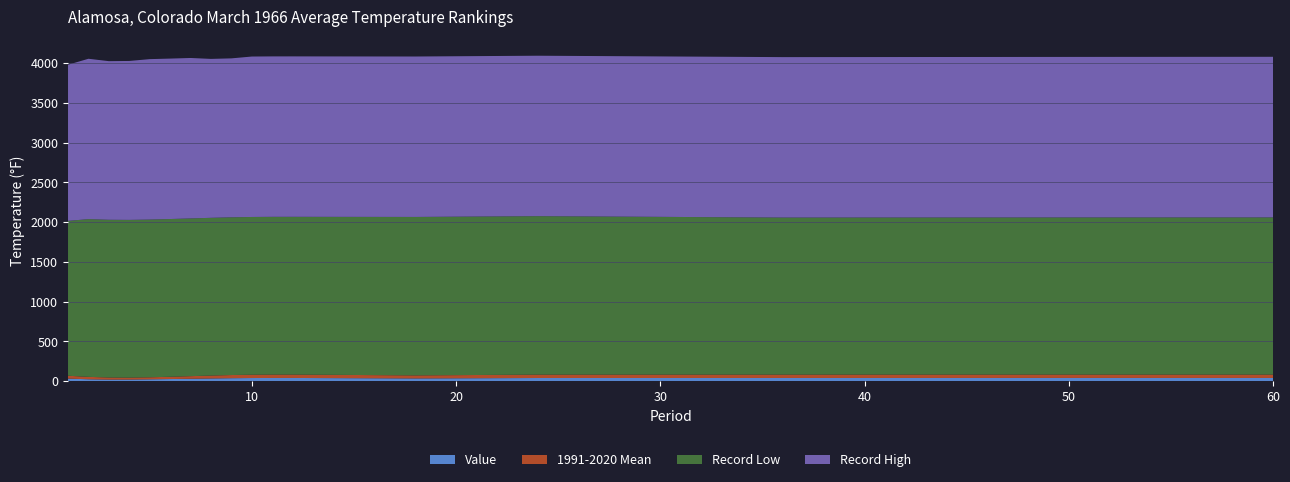

Reading left to right, extract all data points from this chart.

Value: 1=33.2	2=24.7	3=20.8	4=21.2	5=24.0	6=27.5	7=31.2	8=34.9	9=38.2	10=40.2	11=41.0	12=41.1	18=35.3	24=40.5	36=40.9	48=41.3	60=41.2
1991-2020 Mean: 1=35.7	2=30.3	3=26.1	4=24.2	5=25.5	6=28.7	7=32.6	8=36.5	9=39.8	10=41.9	11=42.8	12=42.9	18=38.1	24=42.8	36=42.8	48=42.7	60=42.6
Record Low: 1=1948.0	2=1984.0	3=1984.0	4=1984.0	5=1984.0	6=1984.0	7=1984.0	8=1984.0	9=1984.0	10=1984.0	11=1984.0	12=1984.0	18=1993.0	24=1993.0	36=1975.0	48=1976.0	60=1977.0
Record High: 1=1964.0	2=2017.0	3=1995.0	4=1999.0	5=2018.0	6=2018.0	7=2018.0	8=1999.0	9=1999.0	10=2018.0	11=2018.0	12=2018.0	18=2018.0	24=2018.0	36=2018.0	48=2019.0	60=2020.0